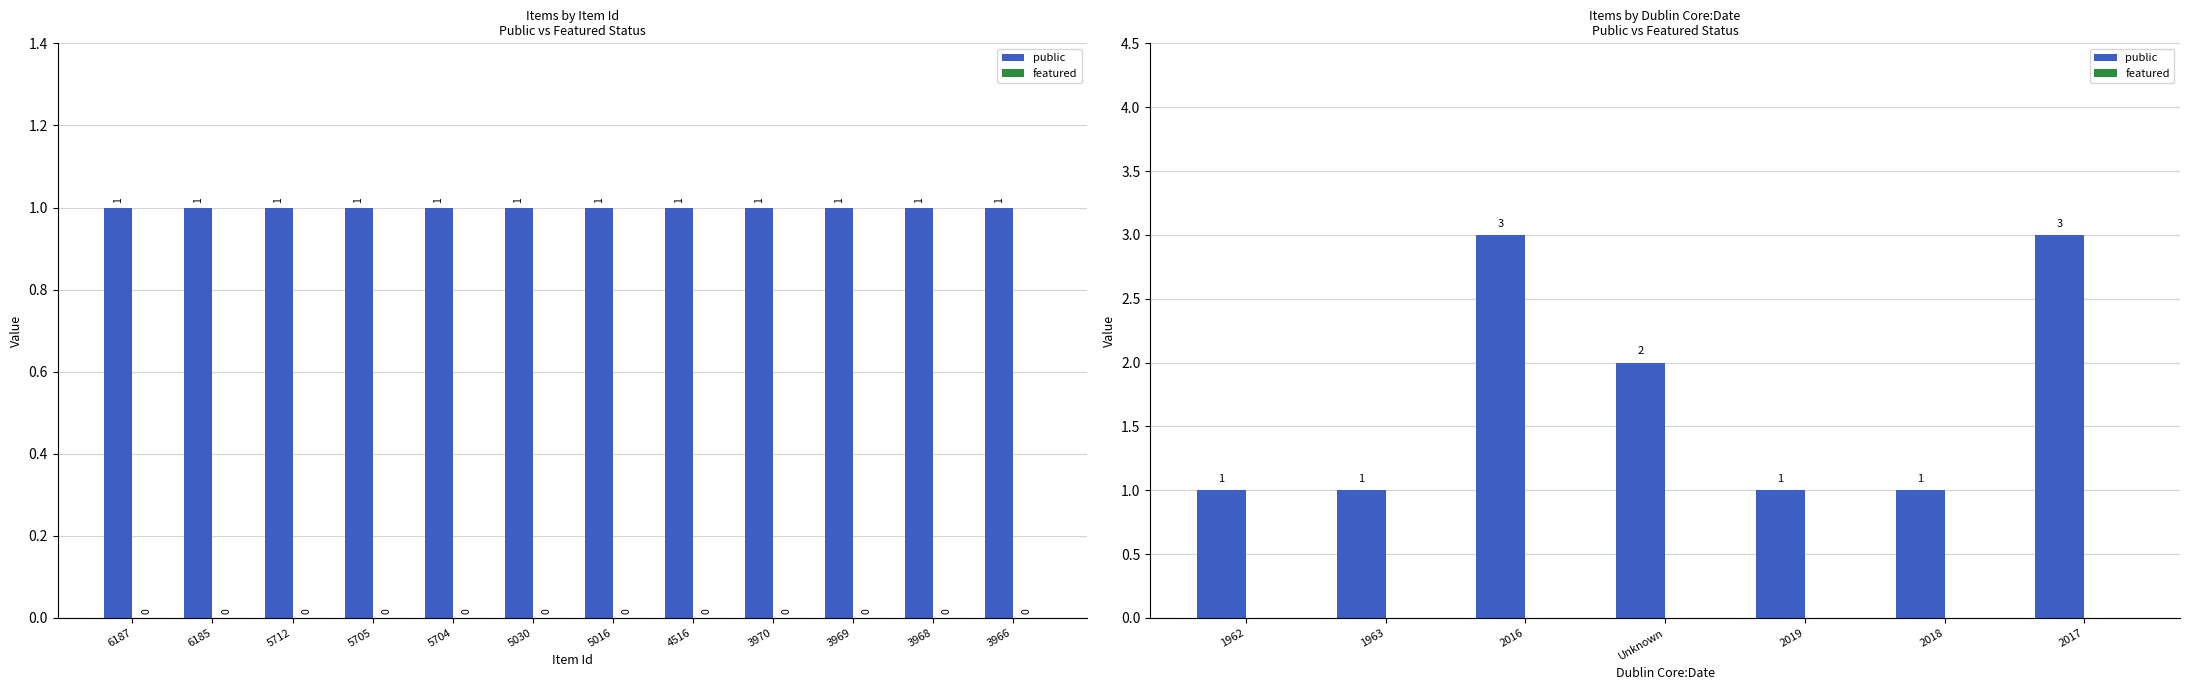

How many bars are there in each group?

2